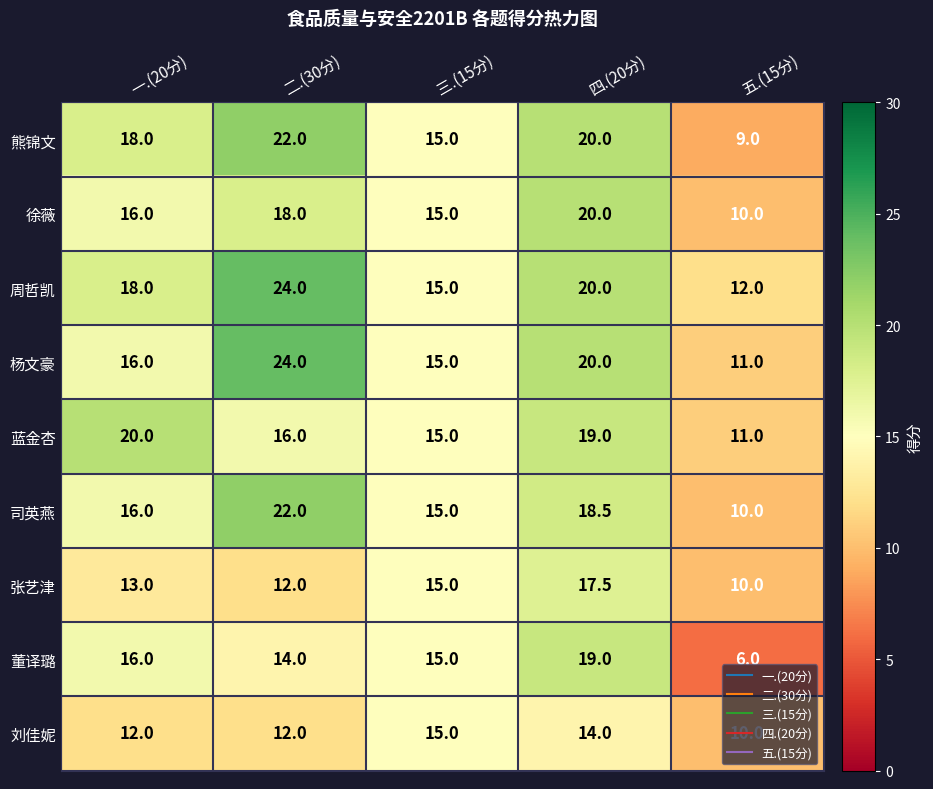

What is the total value across all series at 一.(20分)?

145.0